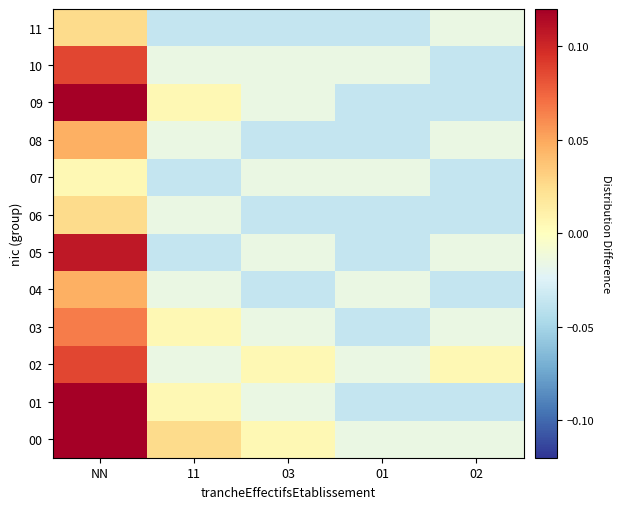

What is the difference between the highest and lowest values at 11?

0.1